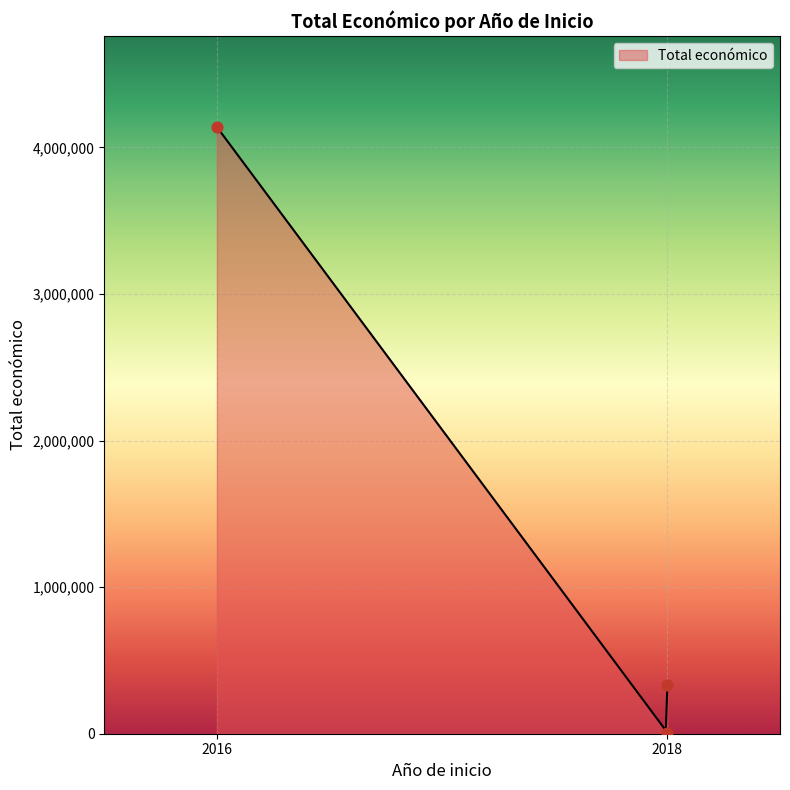

What is the change in value from 2018 to 2018?

+325001